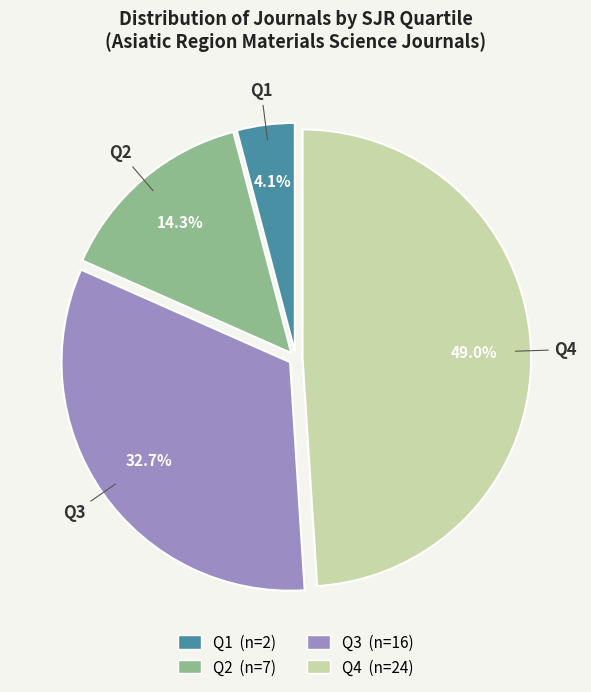

How many slices are in this pie chart?

4